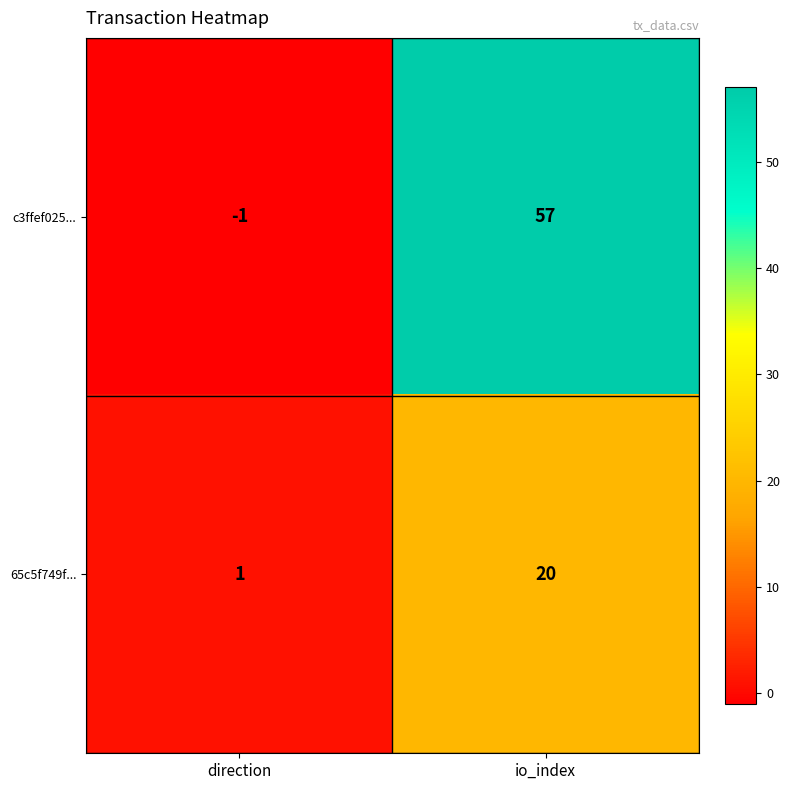

Rank the categories by 65c5f749f... value from lowest to highest.

direction, io_index